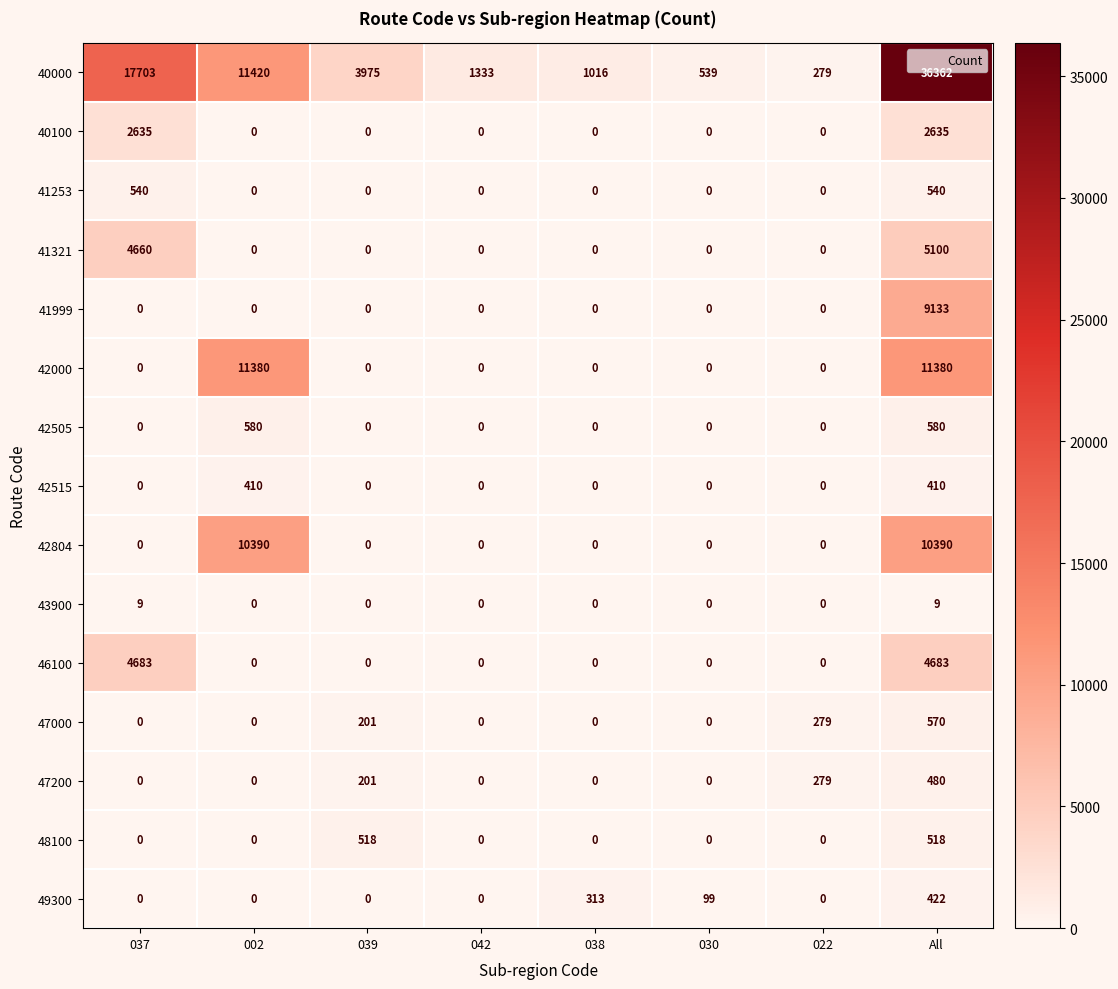

Is it true that 41999 equals 5849 at All?

False